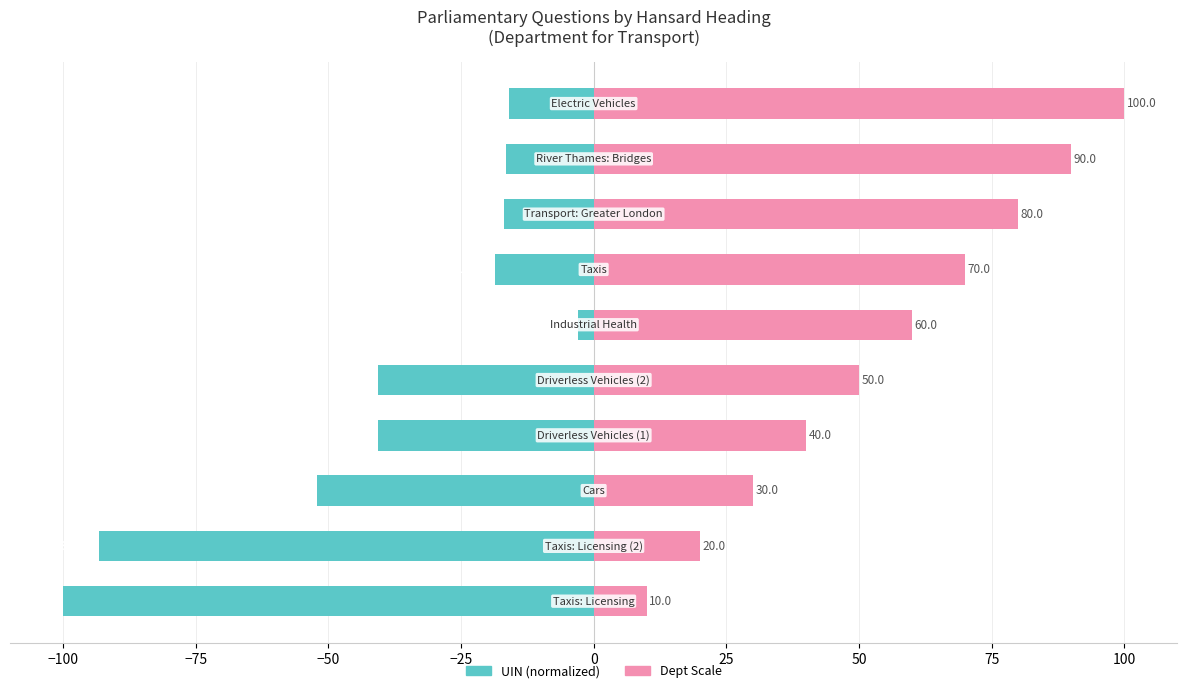

What is the maximum value shown in the chart?

100.0